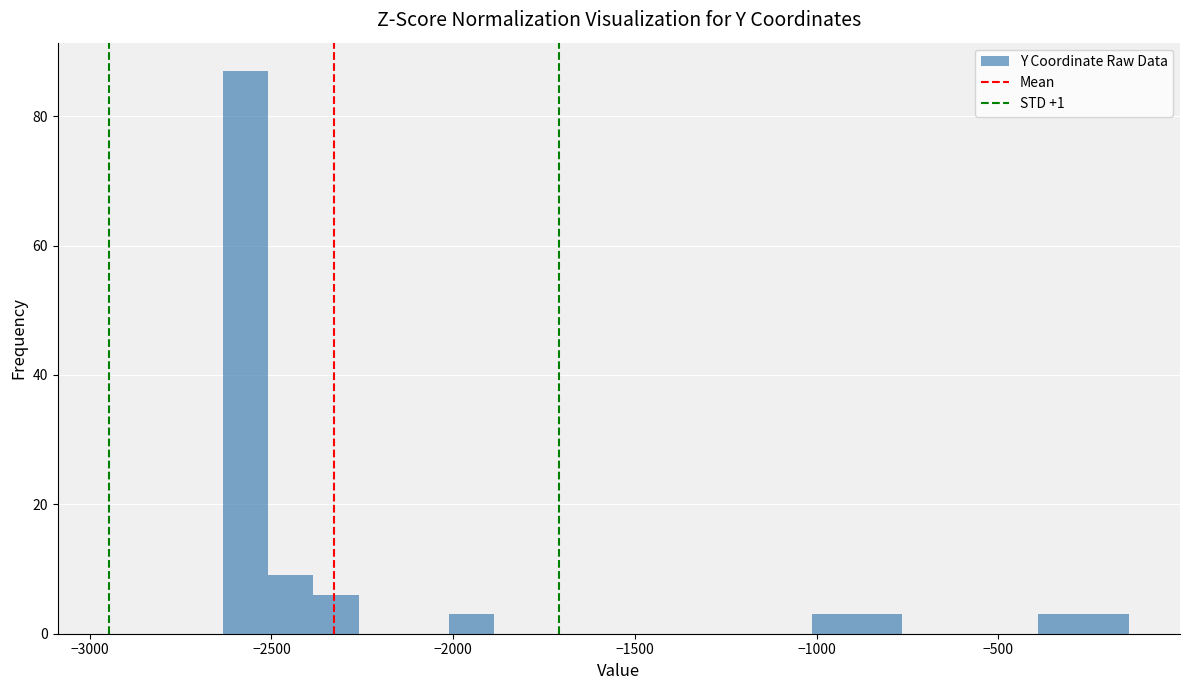

Read against the x-axis, roughly where is the centre of the tallest bar?

-2550